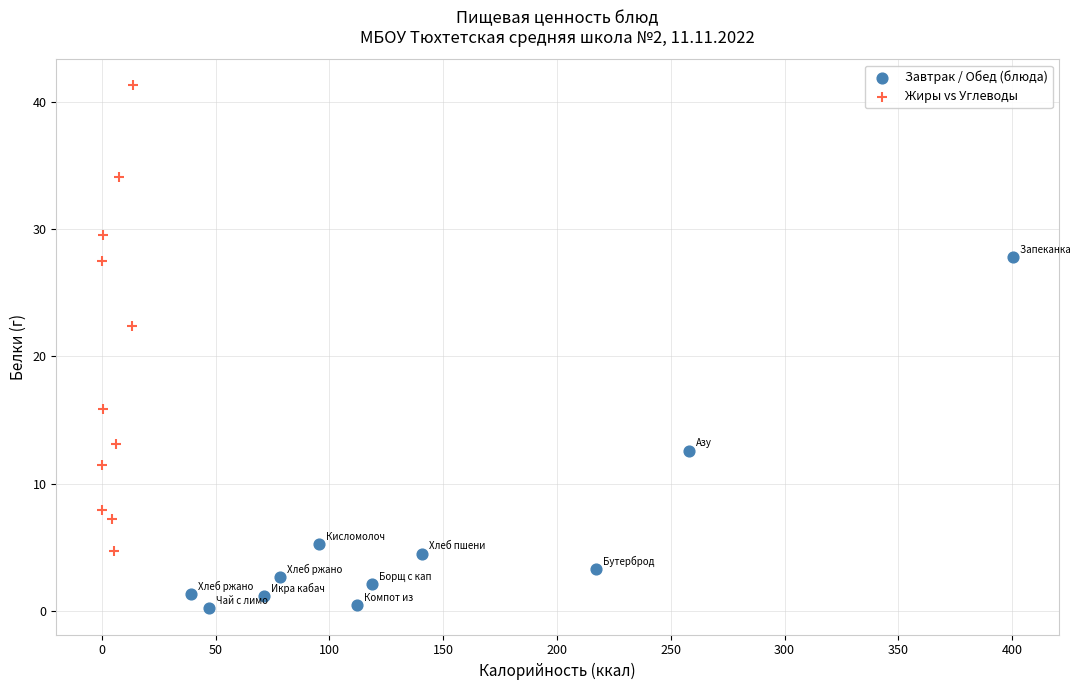

Which series has the widest spread of Y values?

Жиры vs Углеводы